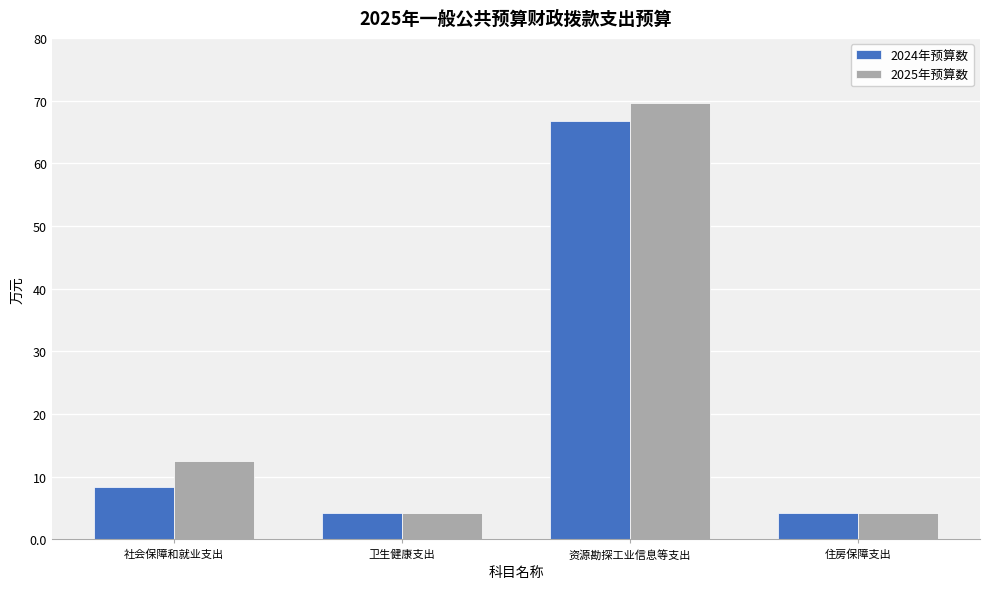

How many data points in 2024年预算数 are less than 8?

2